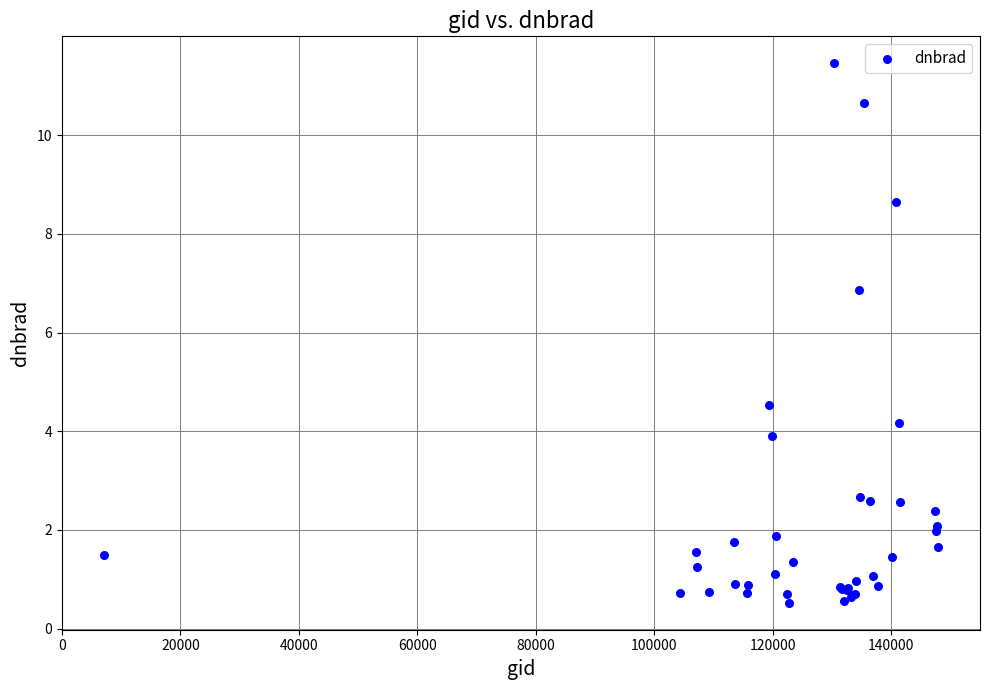

What Y value in the scatter plot is closest to 5?

4.5